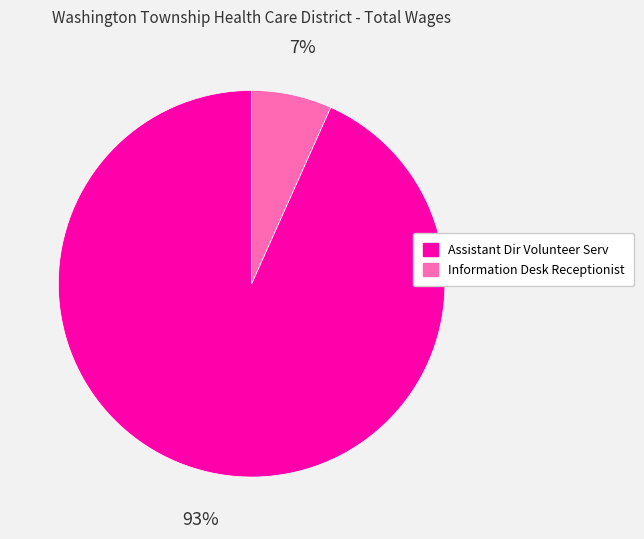

To the nearest percent, what is the average slice percentage?

50%